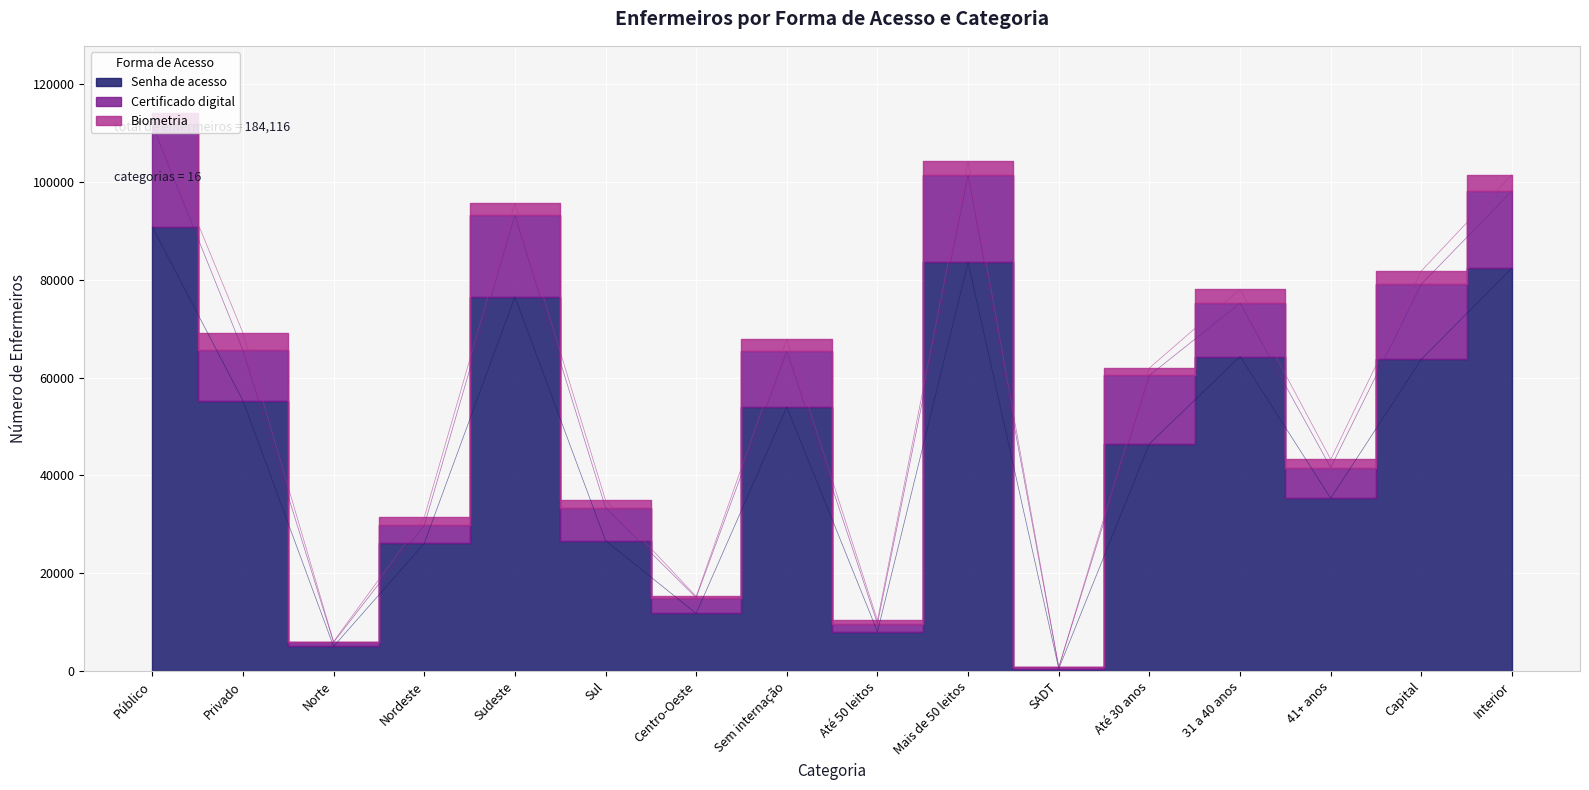

What position from the left is Interior?

16